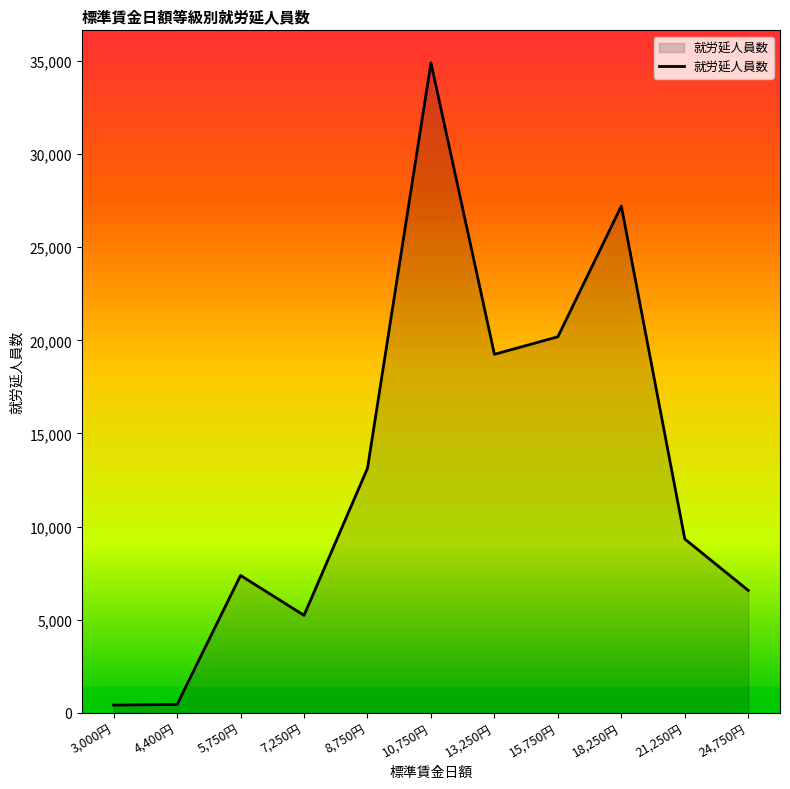

The value at 5,750円 is 10809. True or false?

False